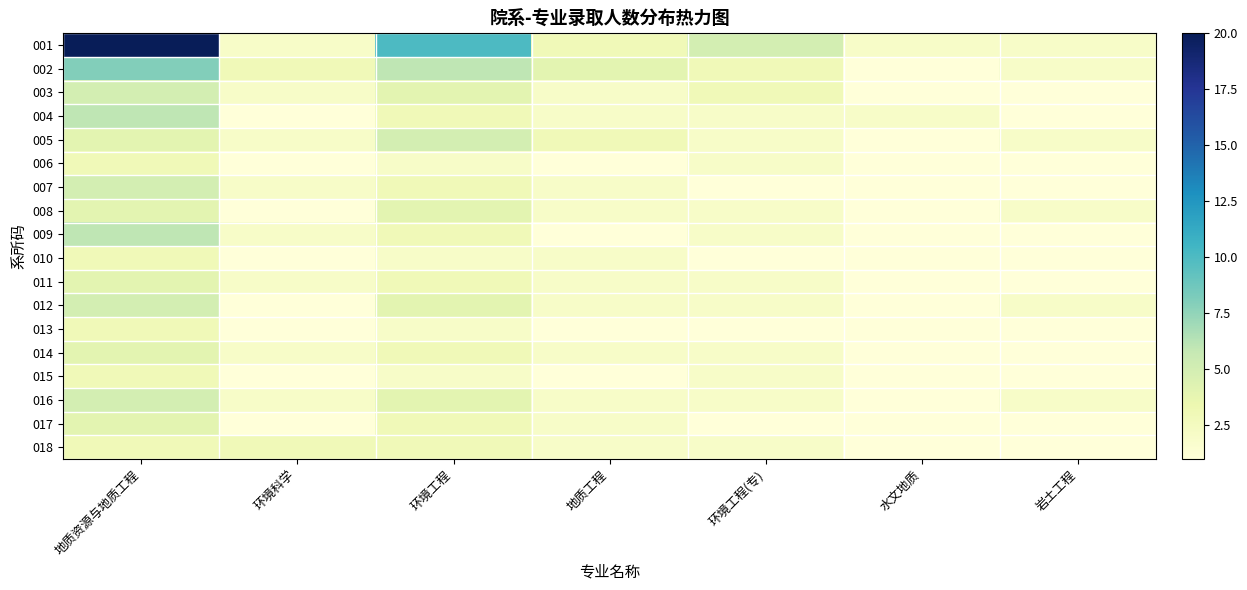

Which series has the largest total across all categories?

001